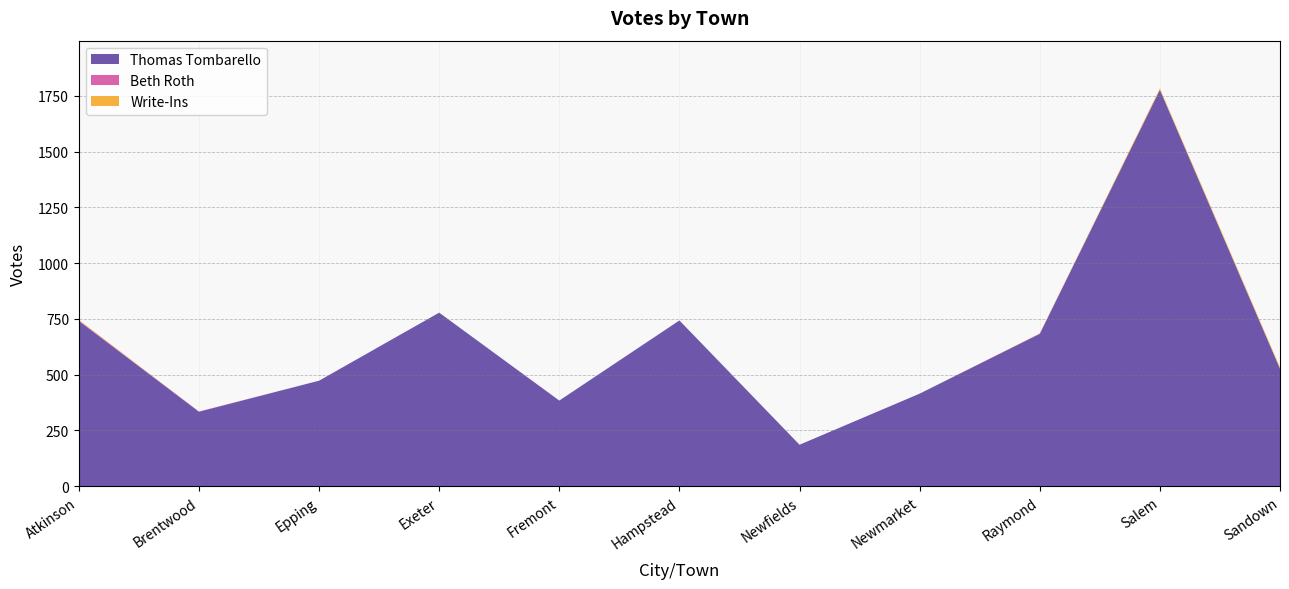

Reading left to right, transcribe all the data shown in this chart.

Thomas Tombarello: Atkinson=741	Brentwood=334	Epping=473	Exeter=778	Fremont=384	Hampstead=743	Newfields=186	Newmarket=415	Raymond=683	Salem=1777	Sandown=527
Beth Roth: Atkinson=2	Brentwood=1	Epping=0	Exeter=0	Fremont=0	Hampstead=0	Newfields=0	Newmarket=0	Raymond=1	Salem=0	Sandown=0
Write-Ins: Atkinson=3	Brentwood=0	Epping=0	Exeter=0	Fremont=0	Hampstead=0	Newfields=0	Newmarket=0	Raymond=1	Salem=6	Sandown=6